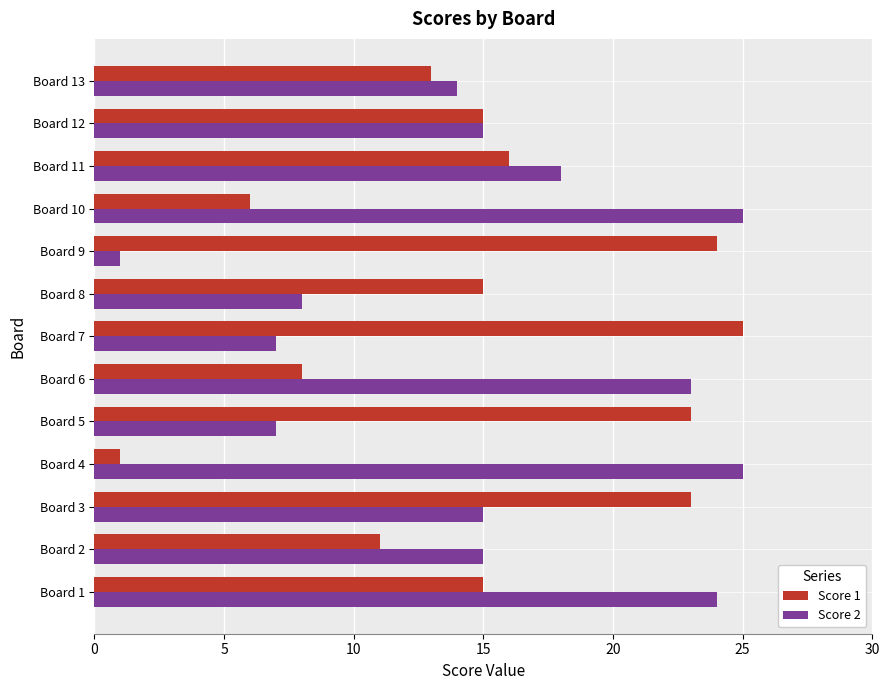

At which label does Score 2 reach its minimum?

Board 9